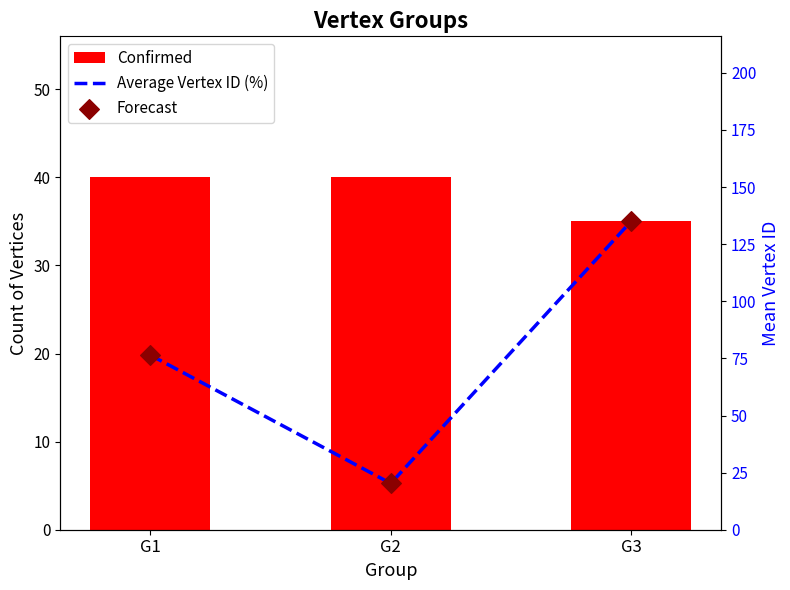

At which category is the sum across all series the highest?

G3